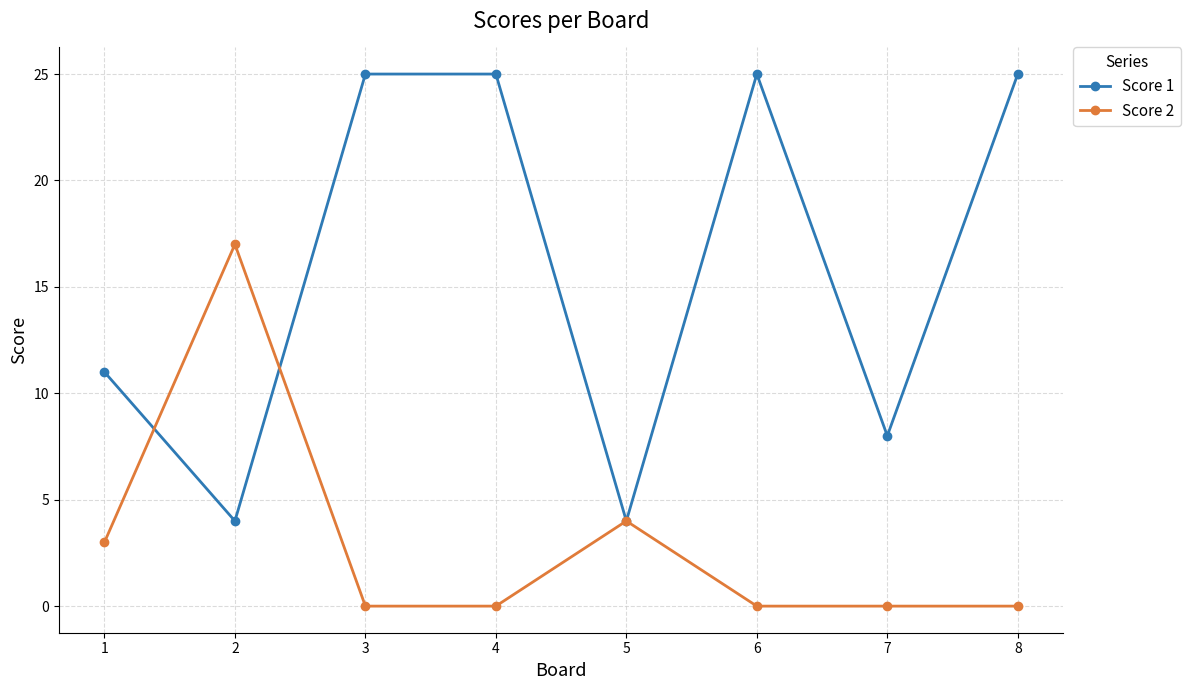

The value of Score 1 at 8 is 25. True or false?

True